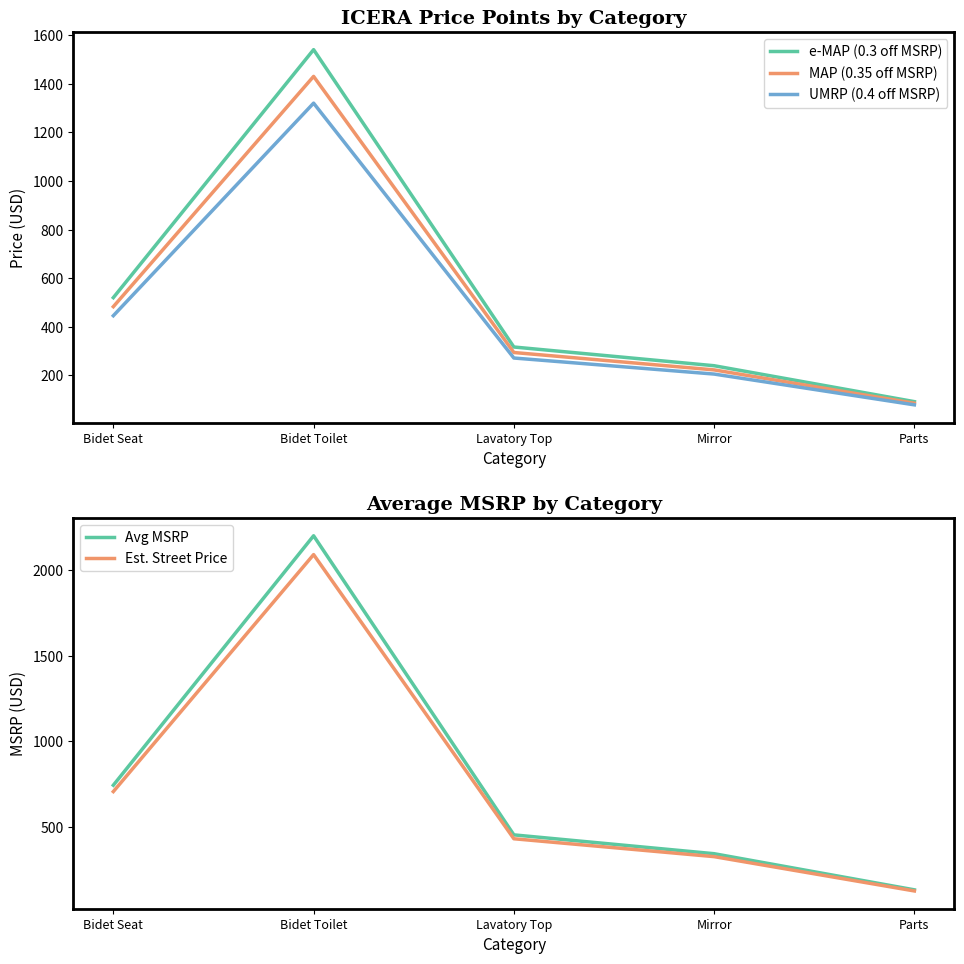

Reading left to right, transcribe all the data shown in this chart.

e-MAP (0.3 off MSRP): Bidet Seat=520.1	Bidet Toilet=1540.0	Lavatory Top=317.1	Mirror=240.1	Parts=92.4
MAP (0.35 off MSRP): Bidet Seat=482.9	Bidet Toilet=1430.0	Lavatory Top=294.4	Mirror=222.9	Parts=85.8
UMRP (0.4 off MSRP): Bidet Seat=445.8	Bidet Toilet=1320.0	Lavatory Top=271.8	Mirror=205.8	Parts=79.2
Avg MSRP: Bidet Seat=743.0	Bidet Toilet=2200.0	Lavatory Top=453.0	Mirror=343.0	Parts=132.0
Est. Street Price: Bidet Seat=705.9	Bidet Toilet=2090.0	Lavatory Top=430.3	Mirror=325.8	Parts=125.4